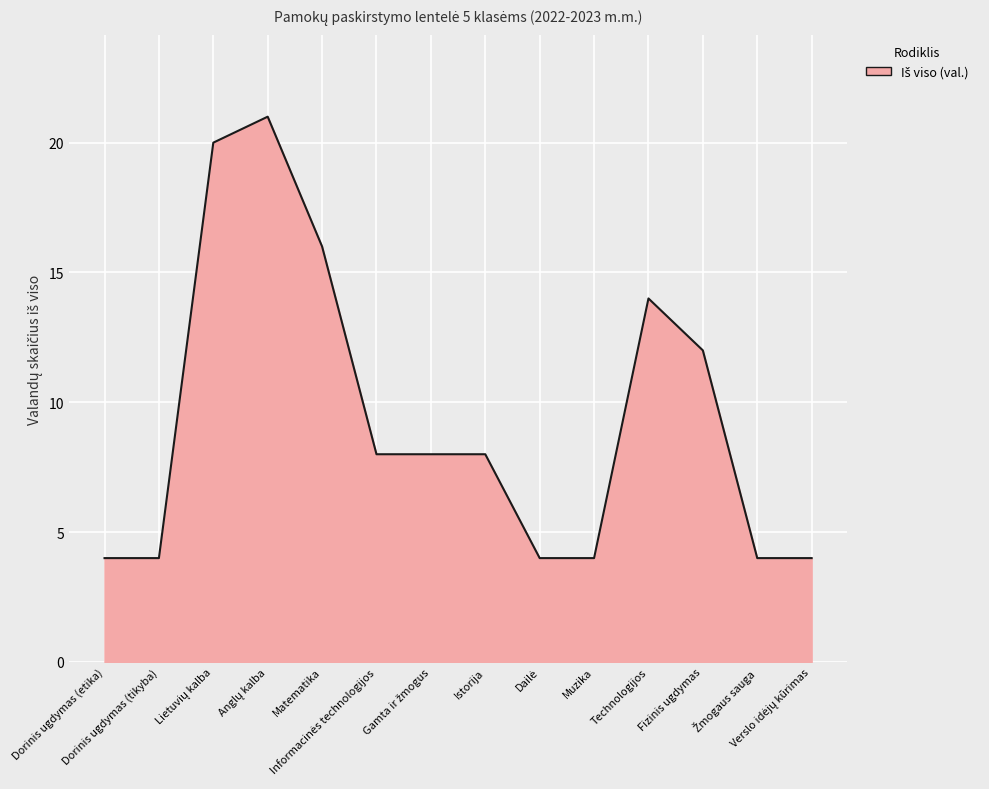

What is the difference between the maximum and minimum values?

17